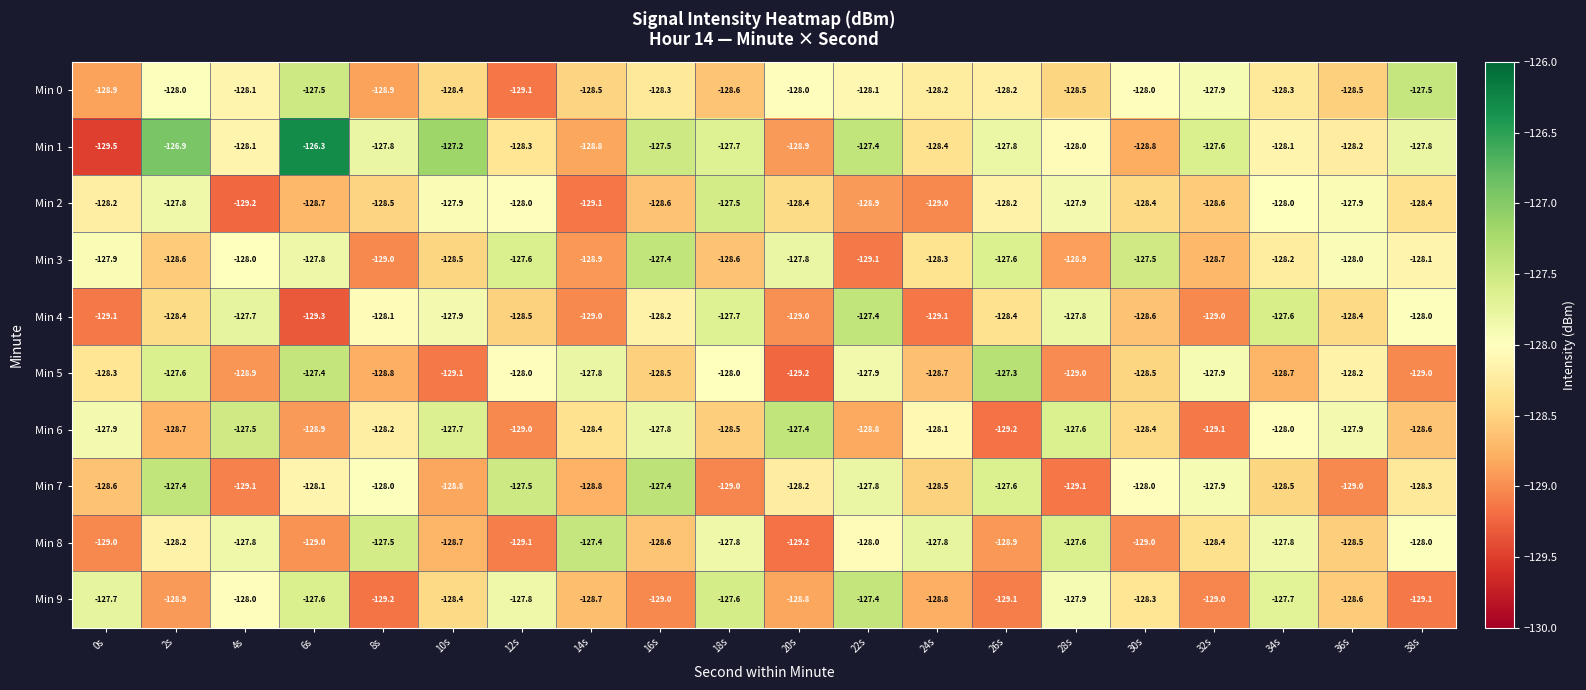

What is the difference between the maximum and second lowest values in the Min 4 series?

1.7